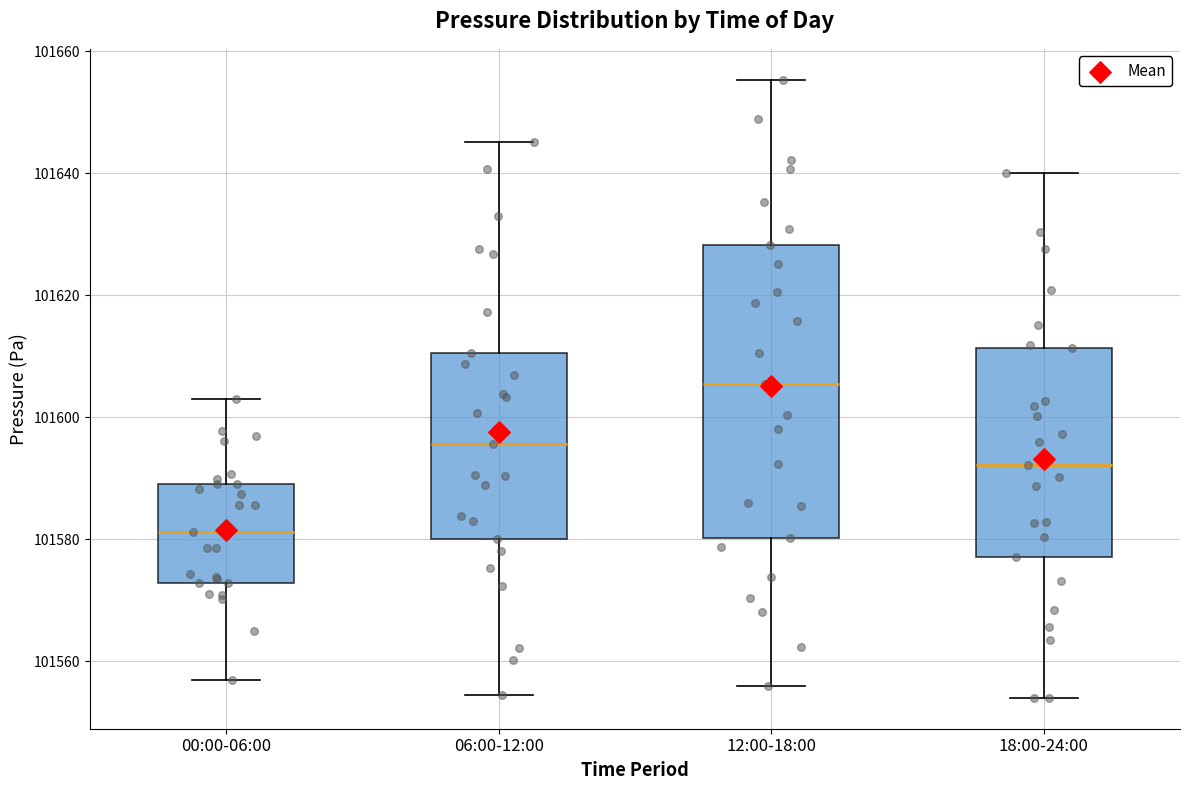

Reading left to right, read every box against the y-axis: the position of its median line, the range the box covers, and the ends of its whiskers. The values are not printed on the chart, so give them approximately, as read against the axis.

00:00-06:00: median 101582, box 101572 to 101590, whiskers 101556 to 101602
06:00-12:00: median 101596, box 101580 to 101610, whiskers 101554 to 101646
12:00-18:00: median 101606, box 101580 to 101628, whiskers 101556 to 101656
18:00-24:00: median 101592, box 101578 to 101612, whiskers 101554 to 101640